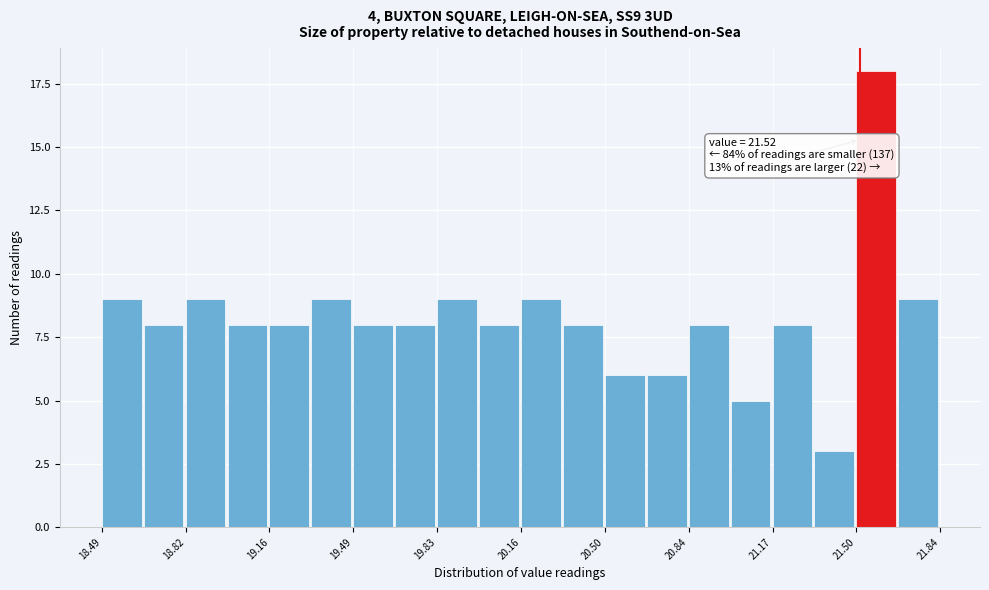

Around what value on the x-axis is the tallest bar? Give the approximate position of its centre, as read against the axis.

21.60